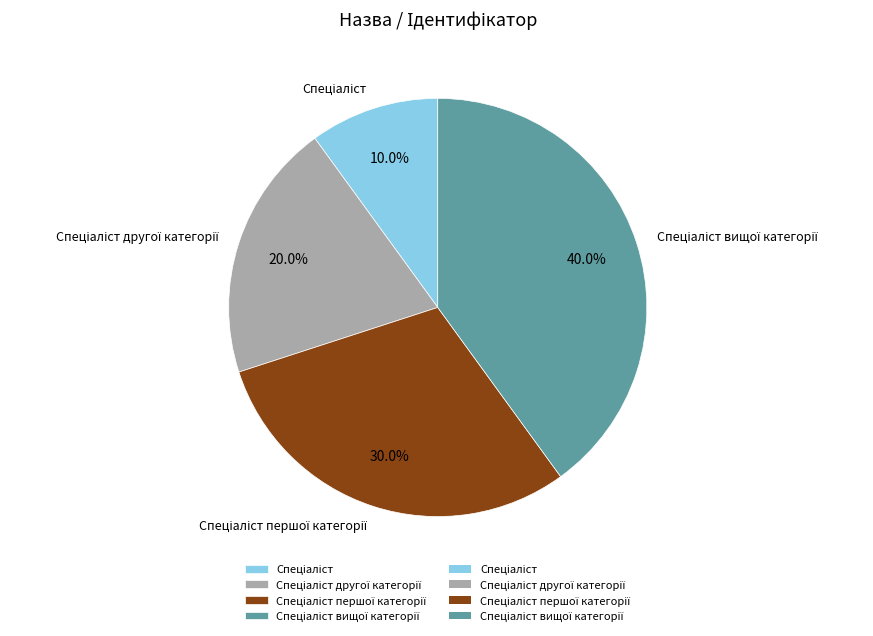

Does any single category account for the majority?

No